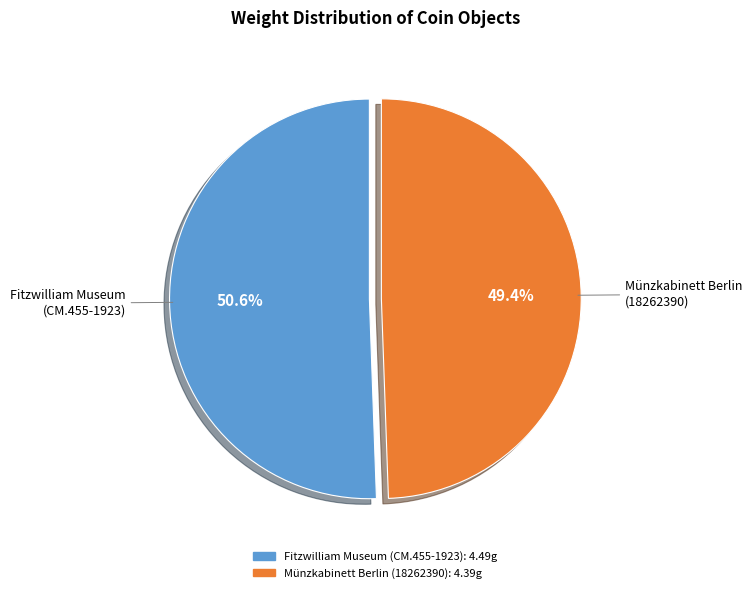

What is the ratio of the value at Münzkabinett Berlin (18262390) to the value at Fitzwilliam Museum (CM.455-1923)?

1.0